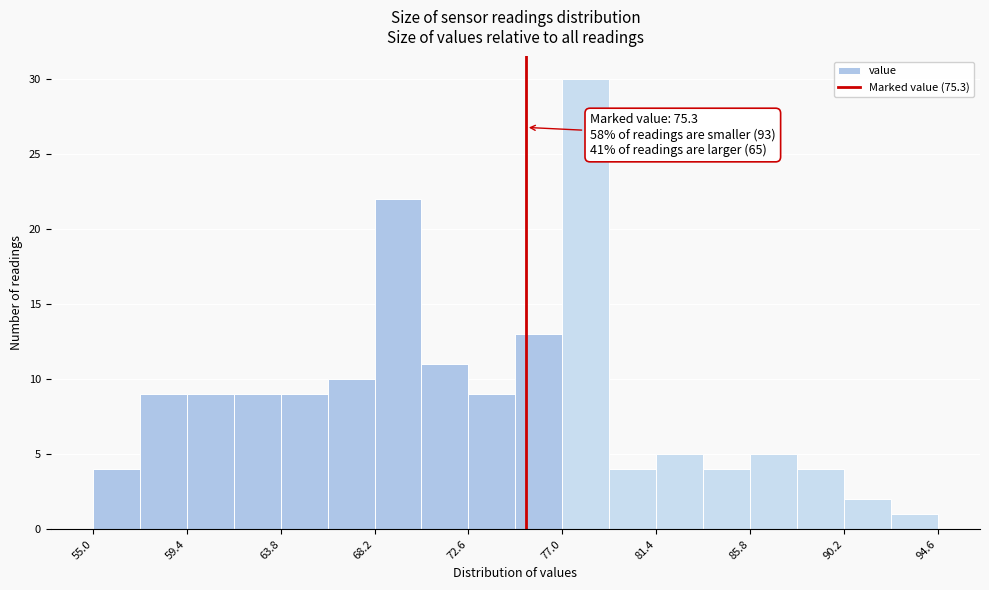

Which range on the x-axis has the tallest bar?

77.0 to 79.2